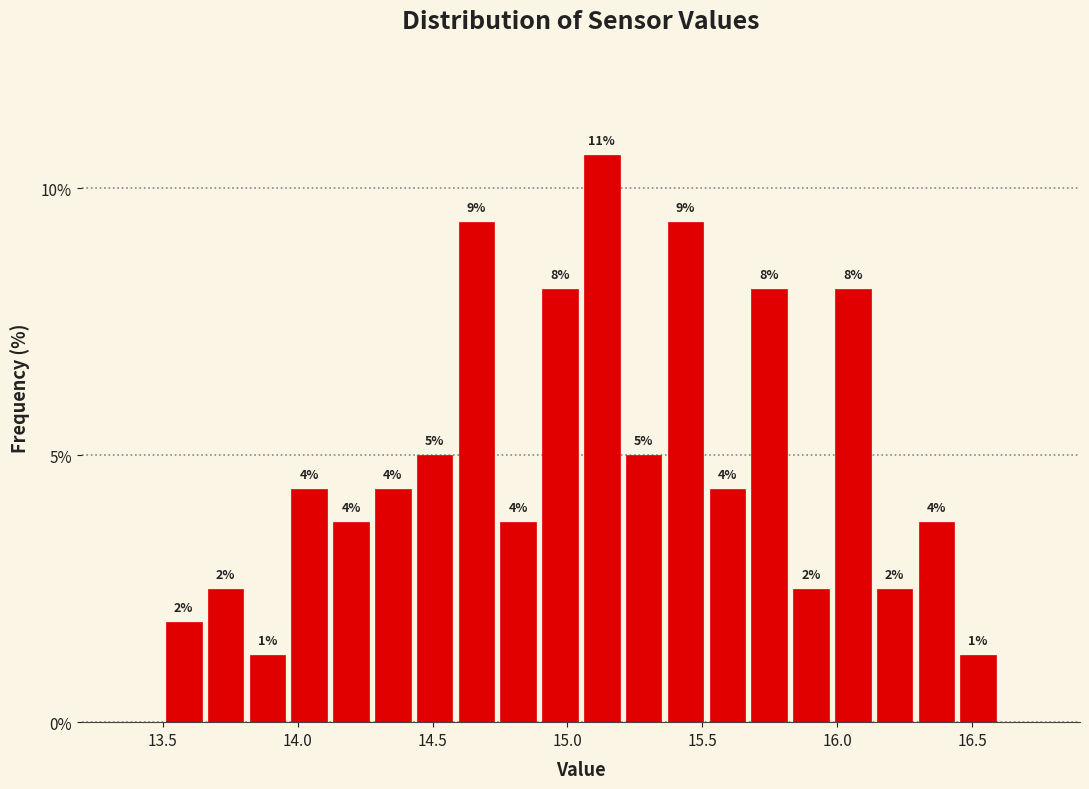

Read against the x-axis, roughly where is the centre of the tallest bar?

15.15